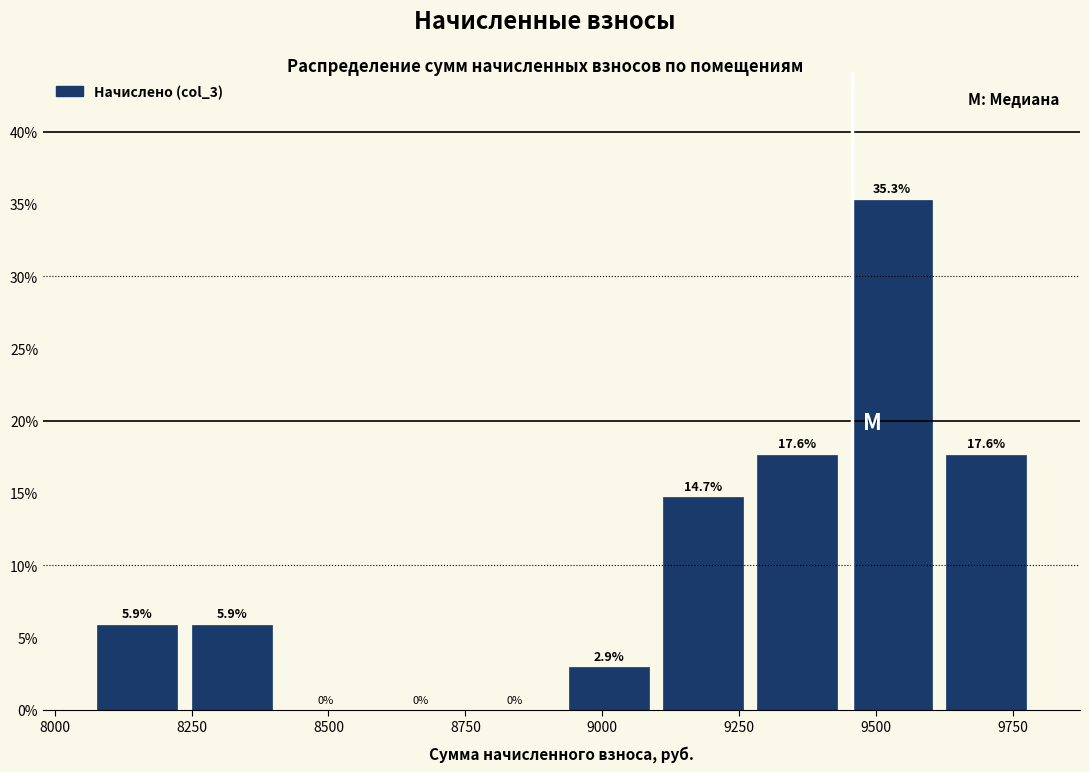

Read against the x-axis, roughly where is the centre of the tallest bar?

9550